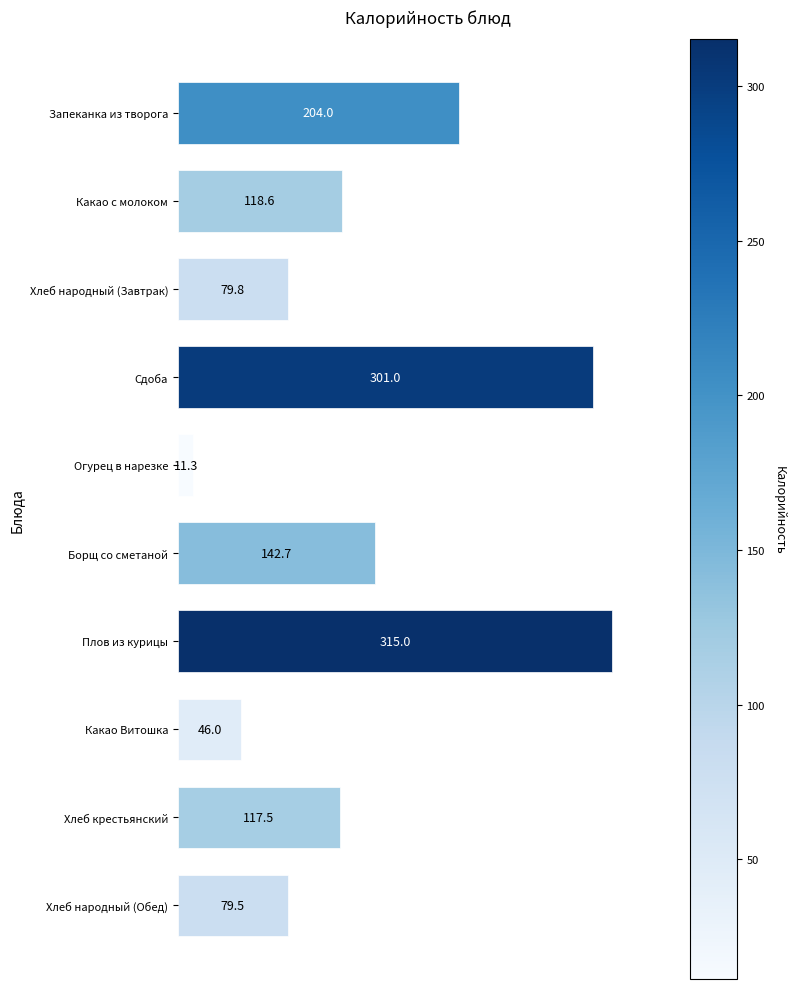

What is the average value?

141.5